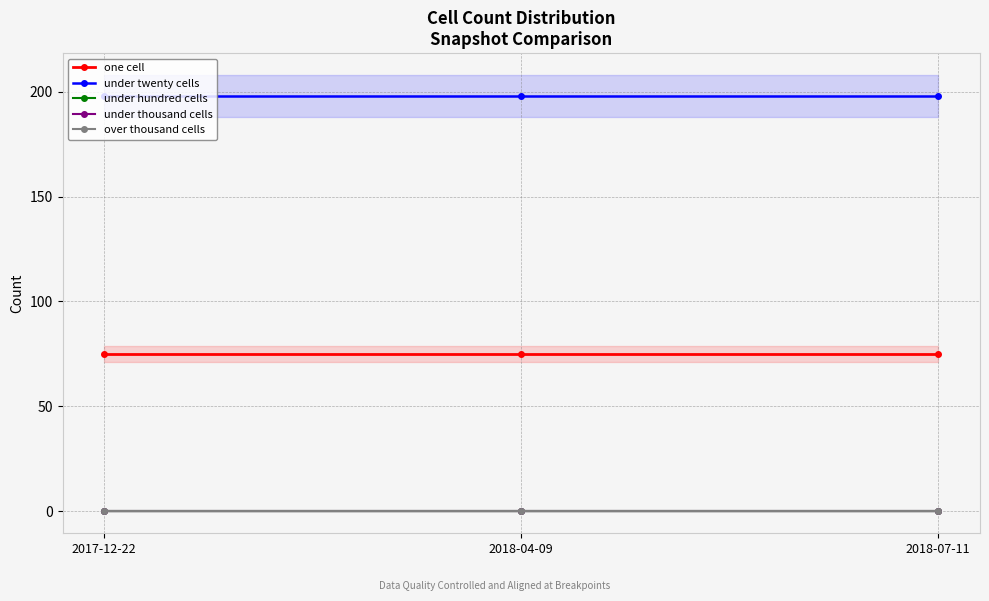

Reading left to right, extract all data points from this chart.

one cell: 75	75	75
under twenty cells: 198	198	198
under hundred cells: 0	0	0
under thousand cells: 0	0	0
over thousand cells: 0	0	0